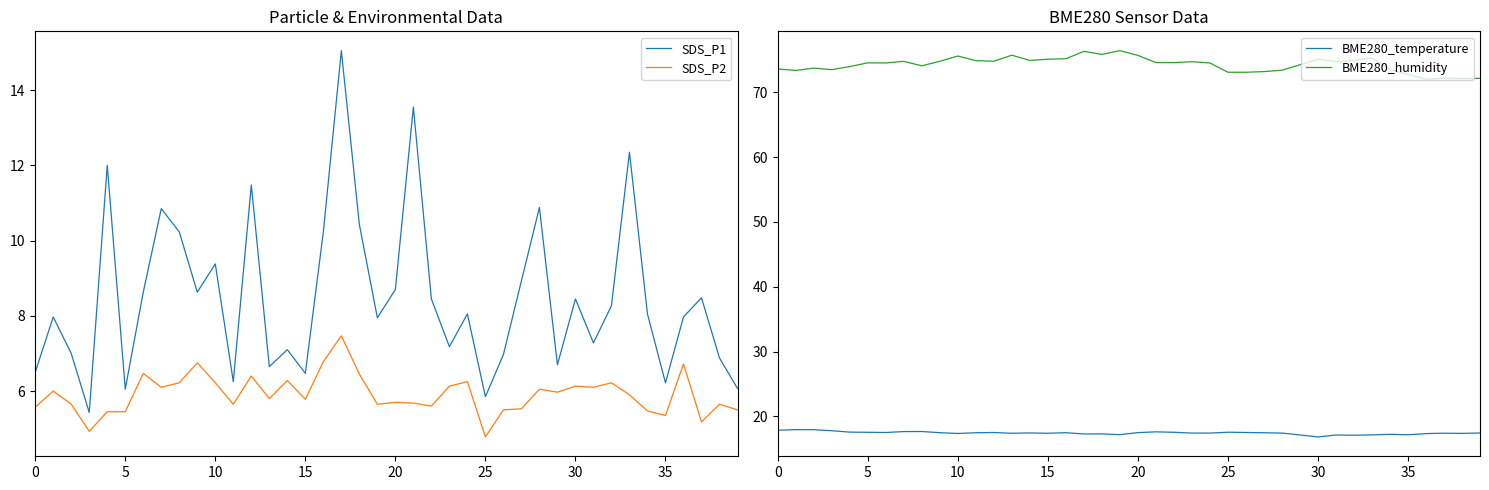

Read the BME280_humidity value at 13.

75.7